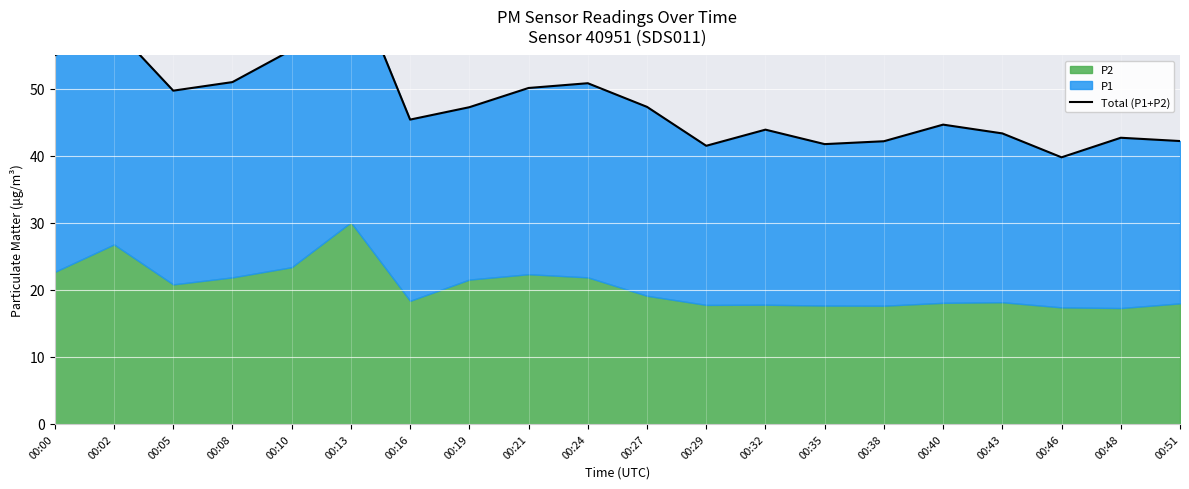

Does the chart display data point markers on the line(s)?

No